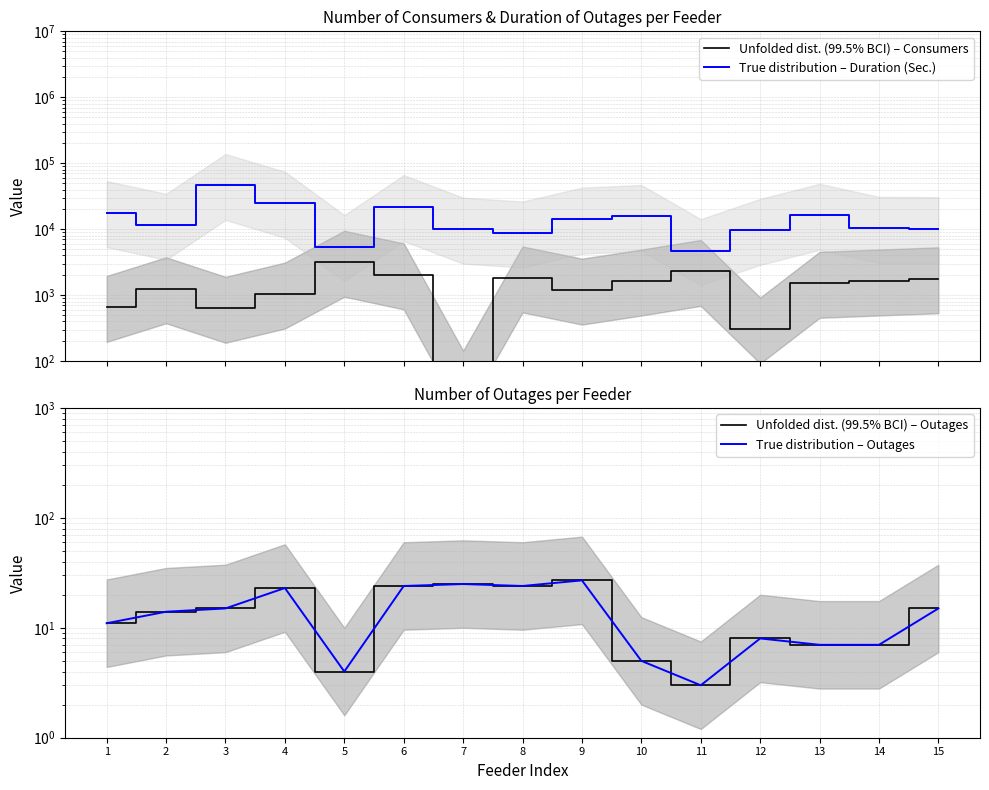

What is the difference between the Unfolded dist. (99.5% BCI) – Outages values at 13 and 8?

17